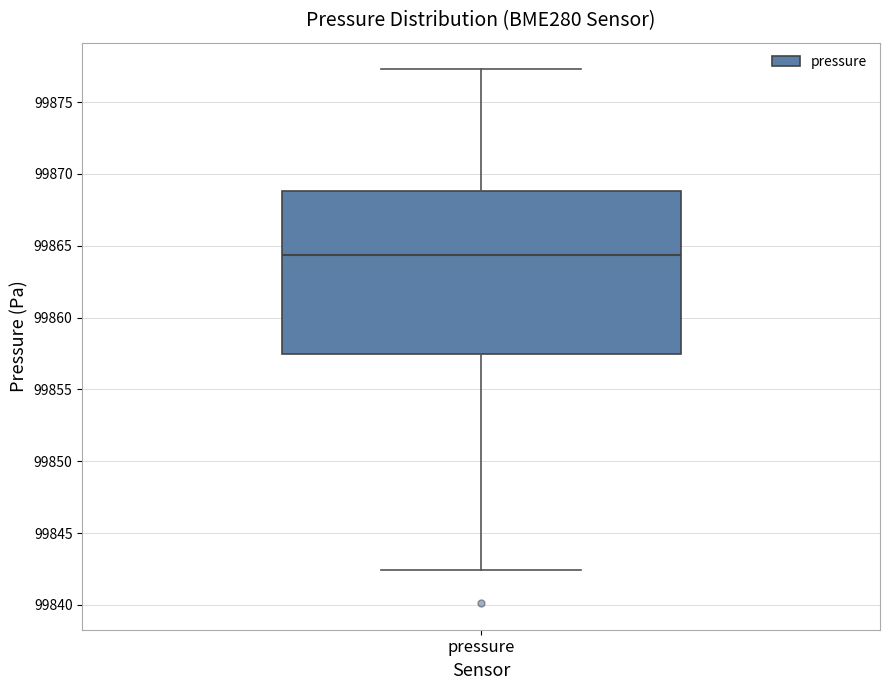

Transcribe this box plot: give where the median line is, the range the box spans, and where the two whiskers end, as read against the y-axis. The values are not printed on the chart, so give them approximately, as read against the axis.

median 99864.5, box 99857.5 to 99869.0, whiskers 99842.5 to 99877.5